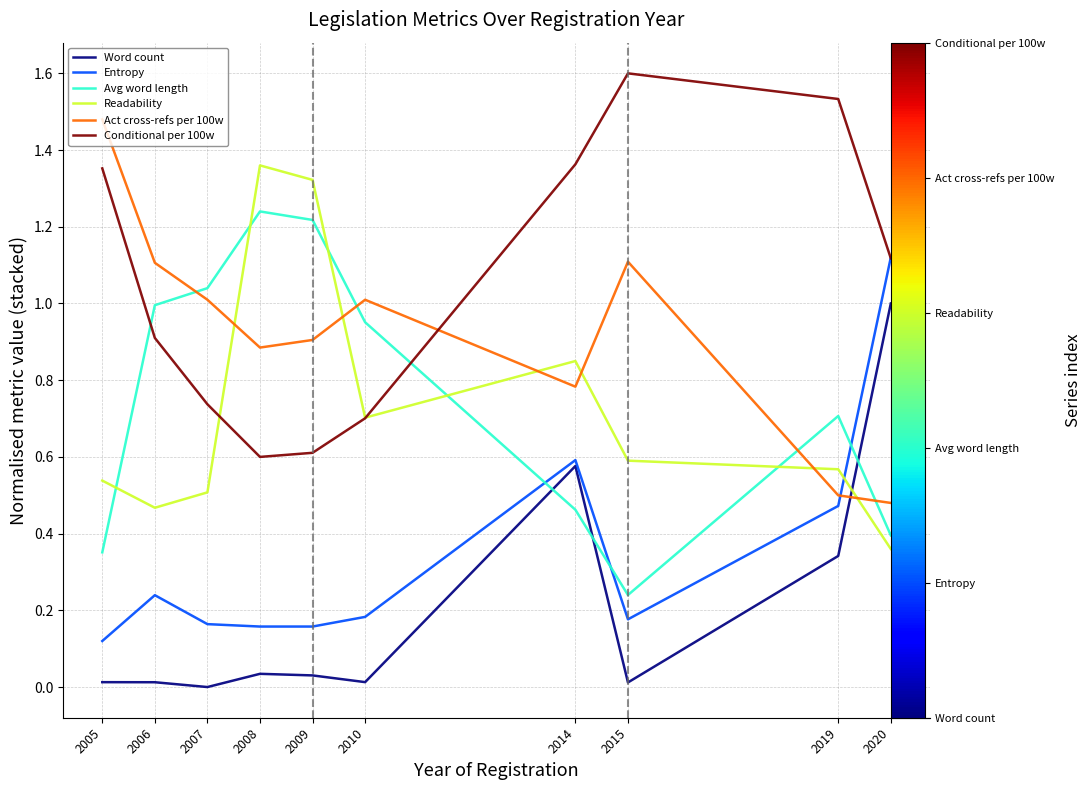

At which category is the sum across all series the highest?

2014